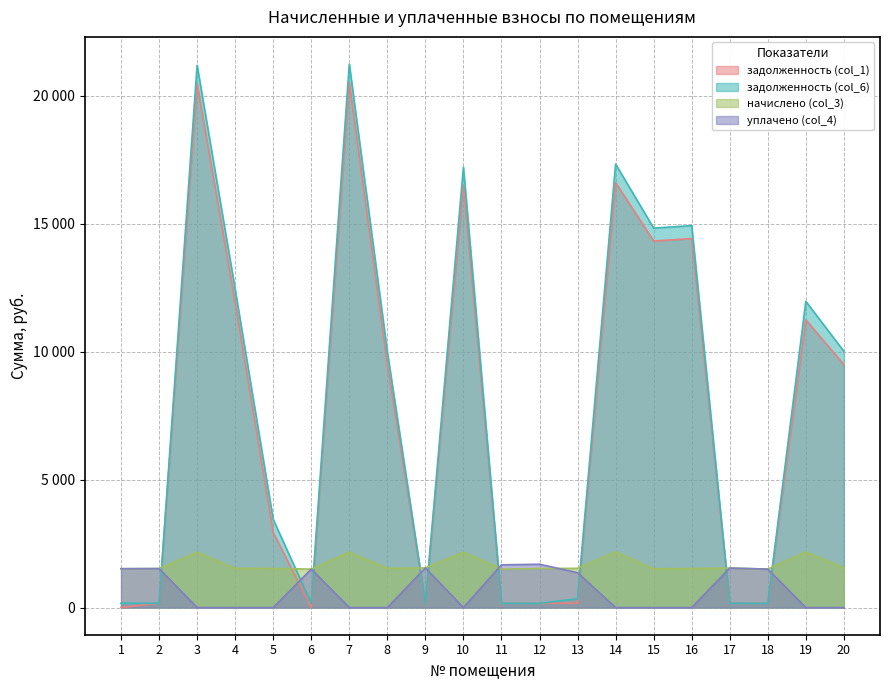

True or false: задолженность (col_6) and начислено (col_3) cross at least once.

True